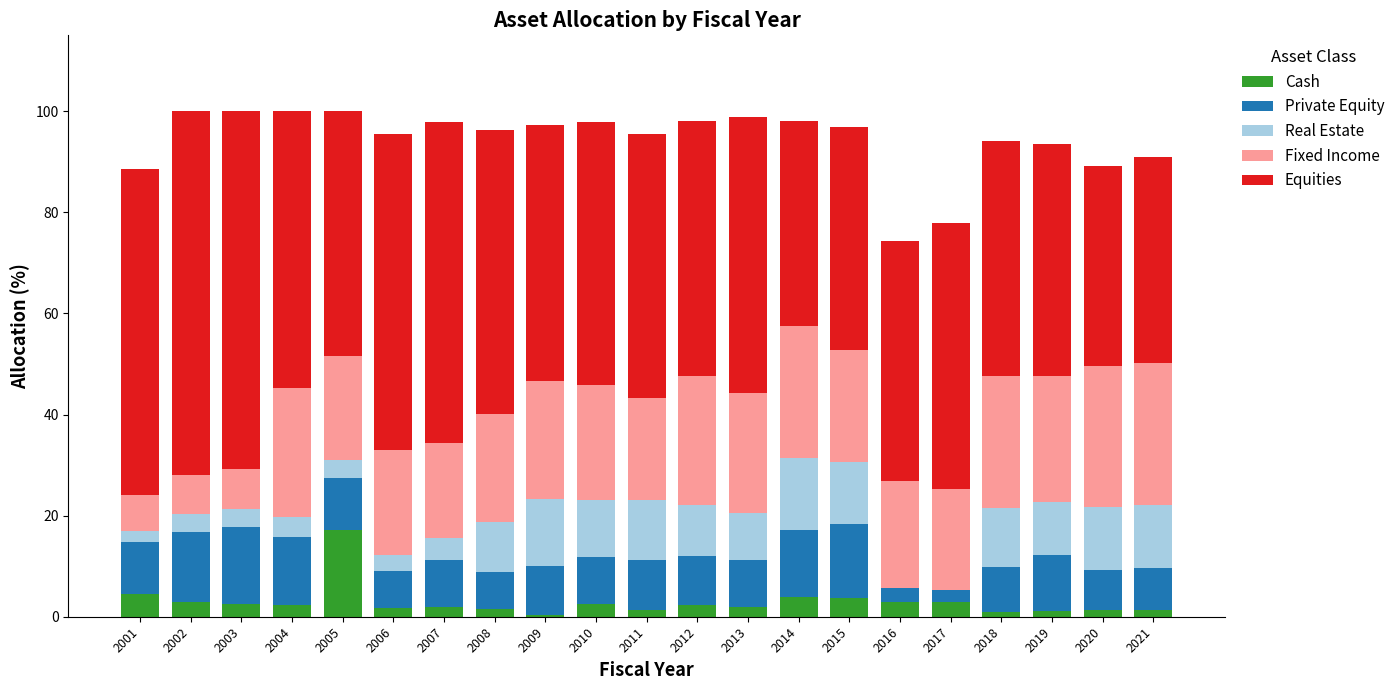

Is it true that Cash equals 3.0 at 2016?

True